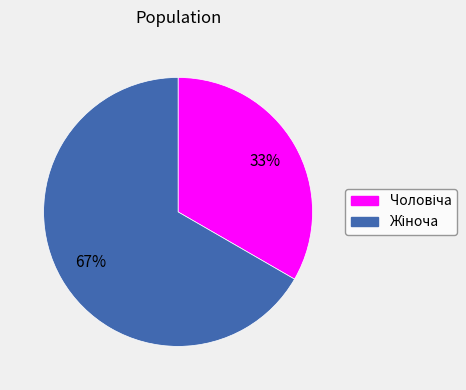

Is there a majority slice in this chart?

Yes